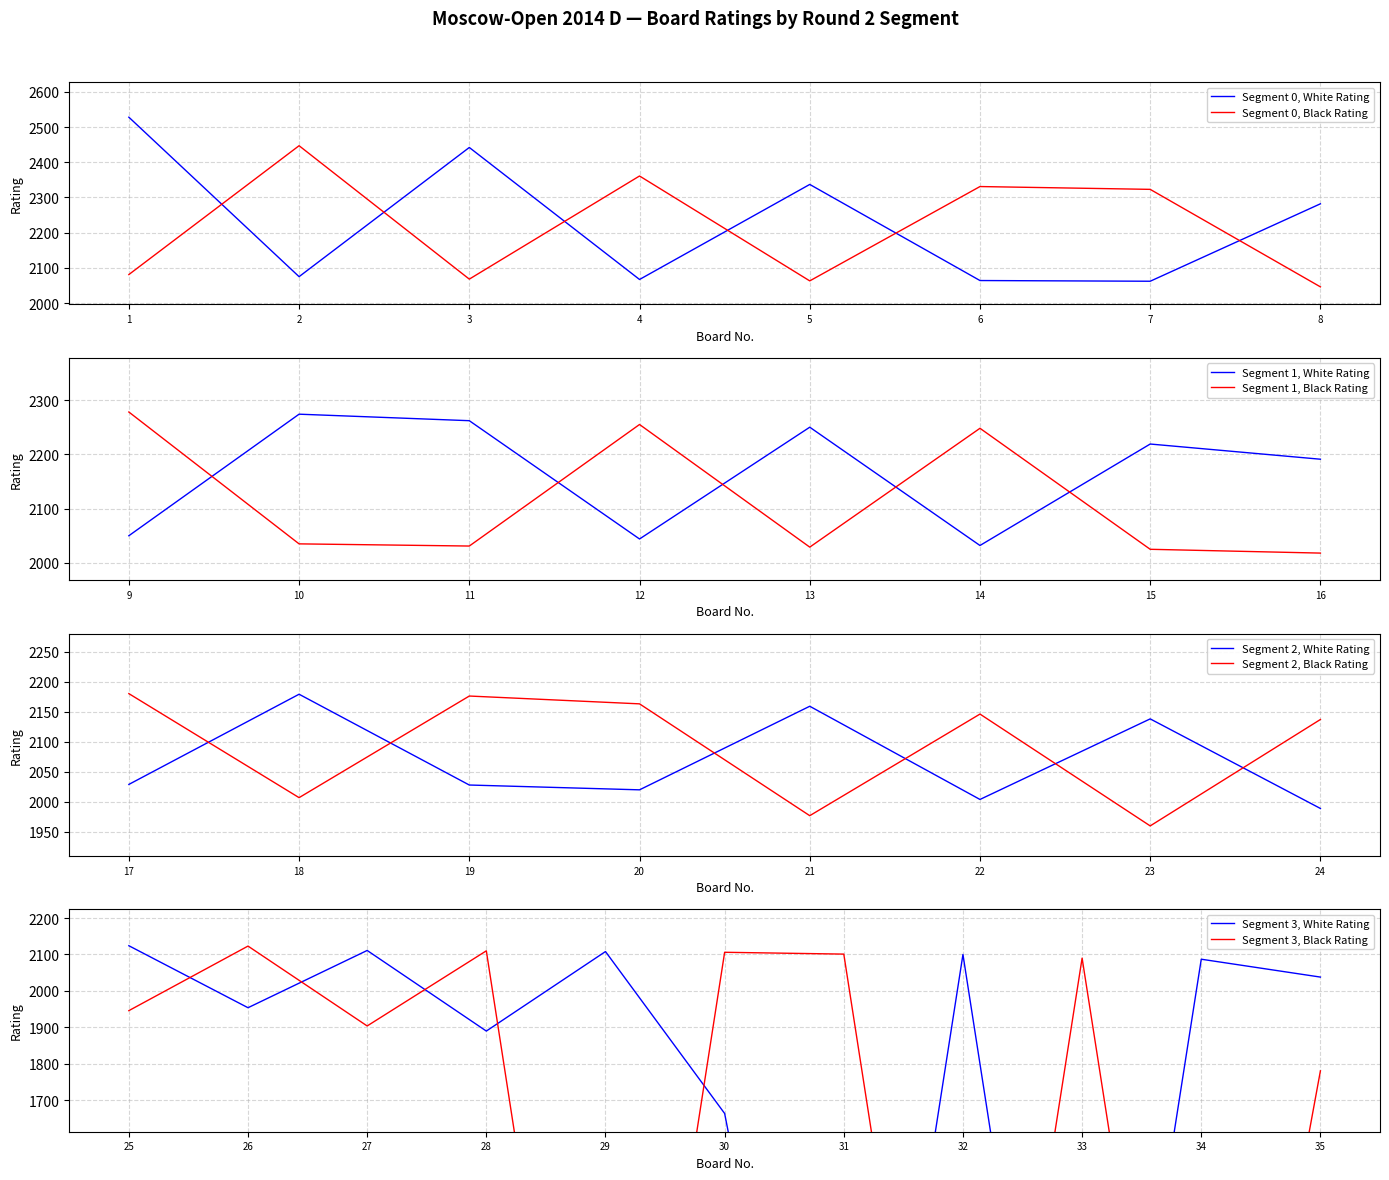

What is the maximum value for Segment 0, Black Rating?

2447